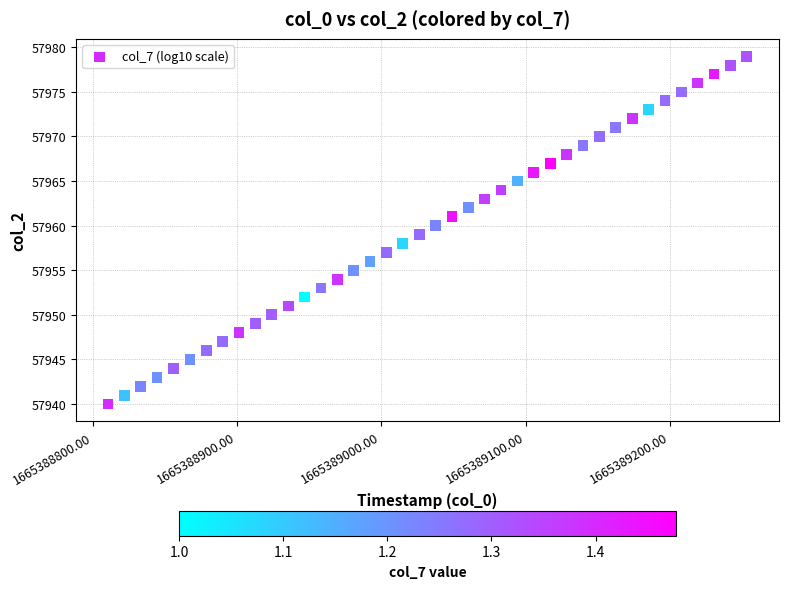

What is the range of Y values (max minus min)?

39